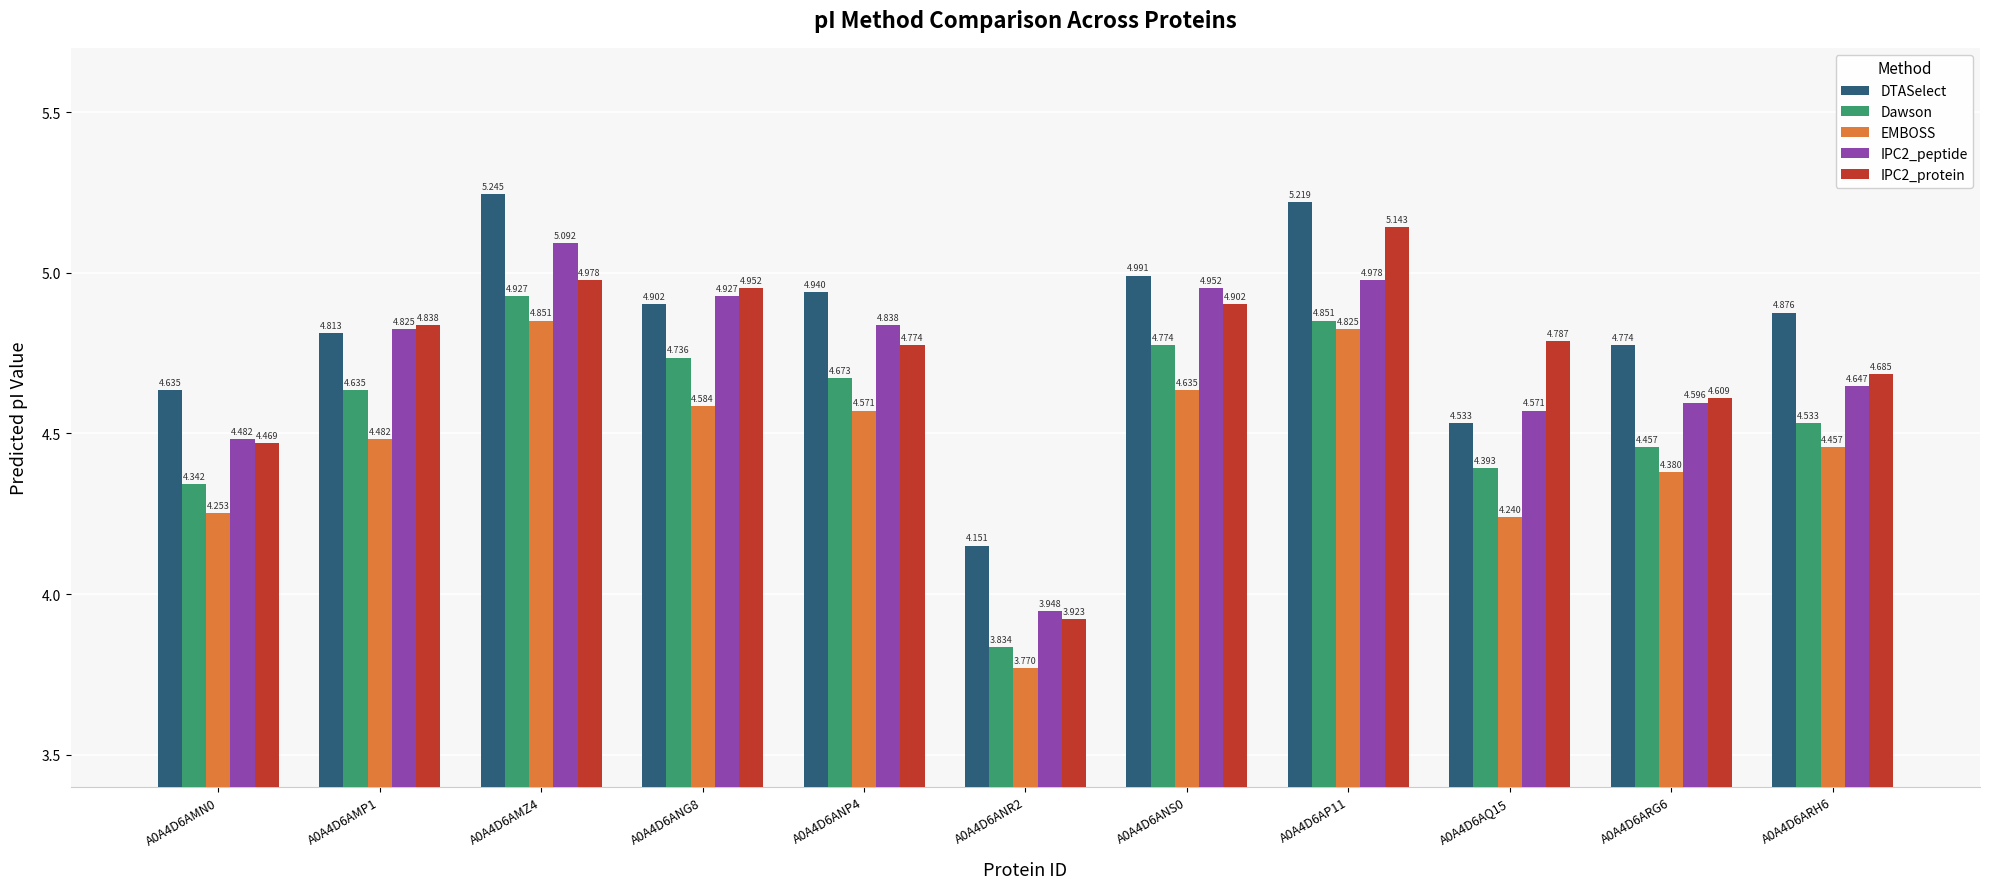

Is it true that IPC2_peptide equals 5.1 at A0A4D6AMZ4?

True